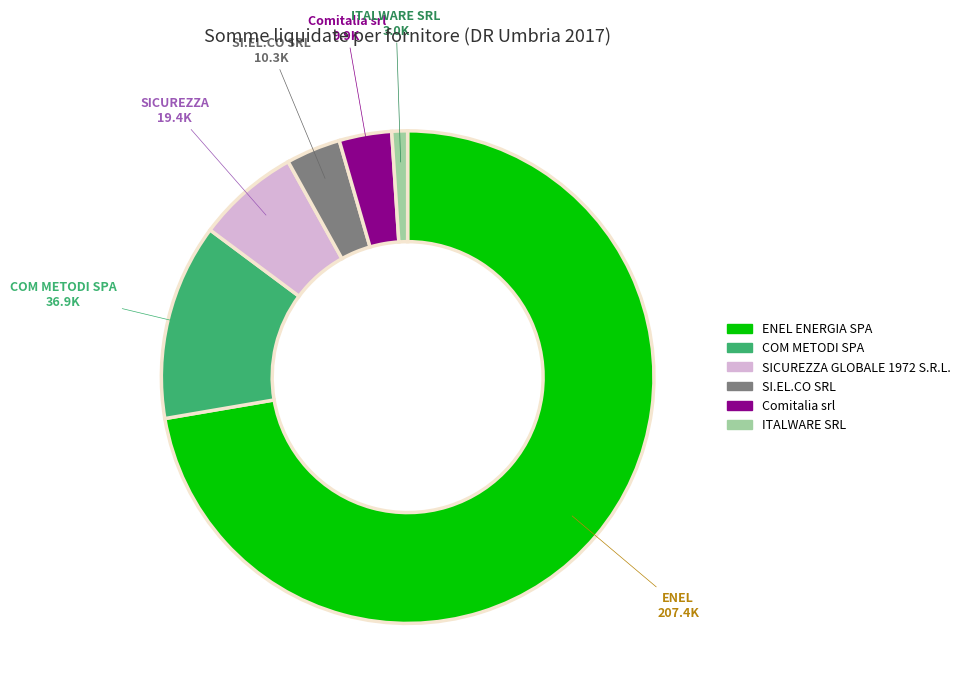

What is the smallest slice in the pie chart?

ITALWARE SRL